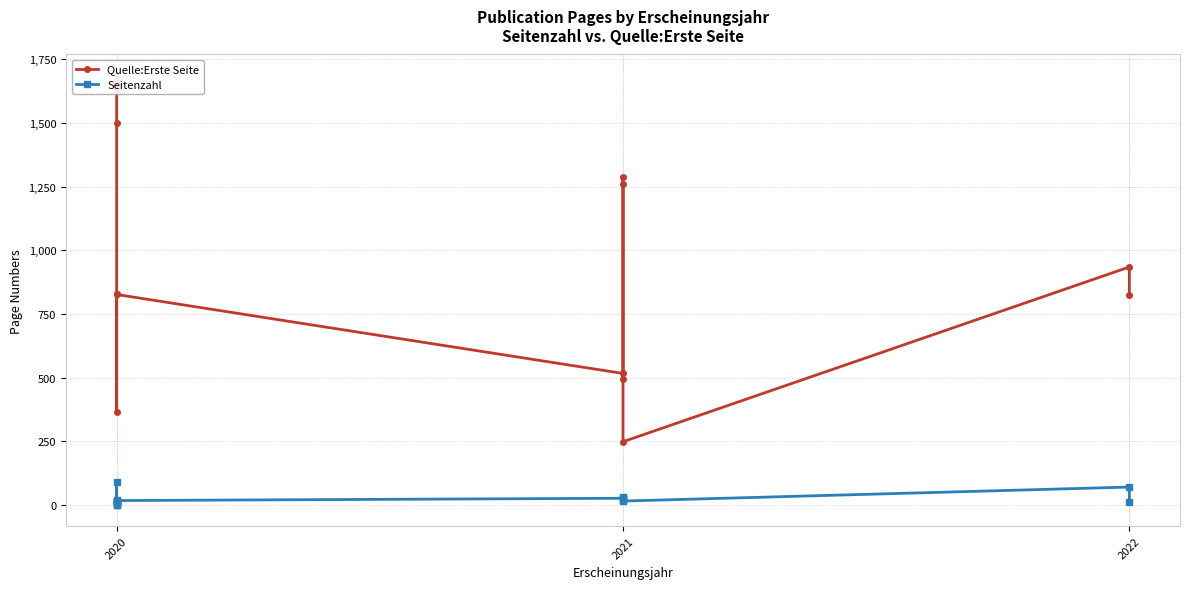

Rank the series by their average value, from lowest to highest.

Seitenzahl, Quelle:Erste Seite